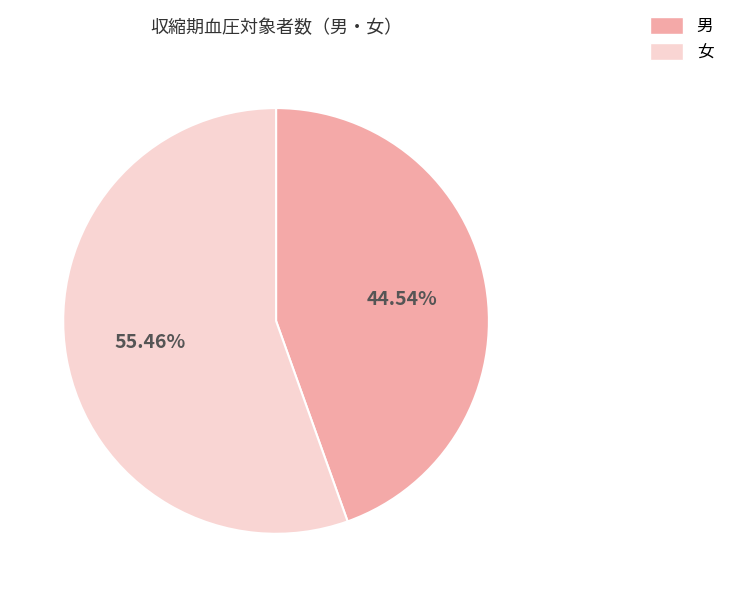

To the nearest percent, what is the average slice percentage?

50%